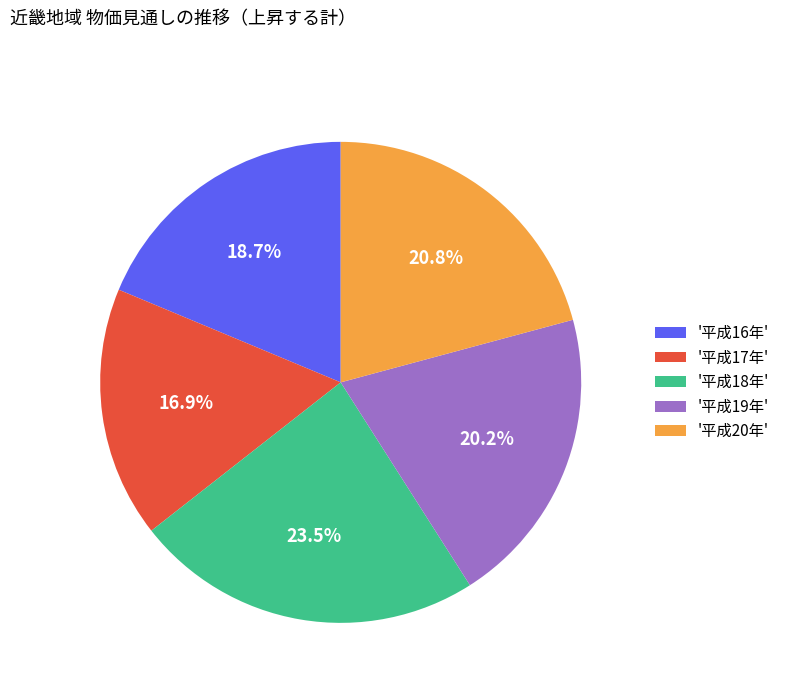

Which has a higher value, '平成20年' or '平成18年'?

'平成18年'